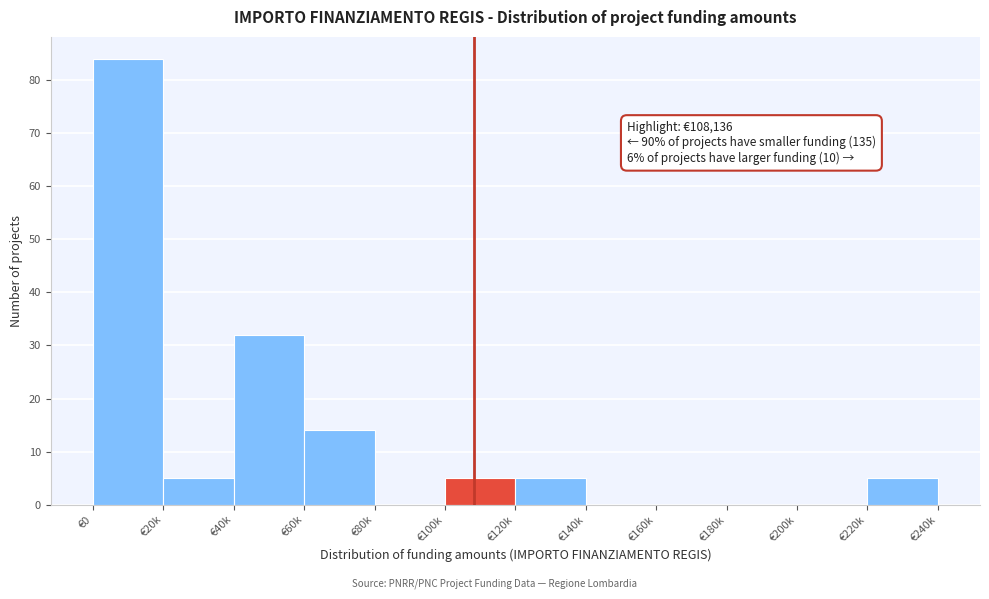

Reading left to right, transcribe all the data shown in this chart.

€0=84	€20k=5	€40k=32	€60k=14	€80k=0	€100k=5	€120k=5	€140k=0	€160k=0	€180k=0	€200k=0	€220k=5